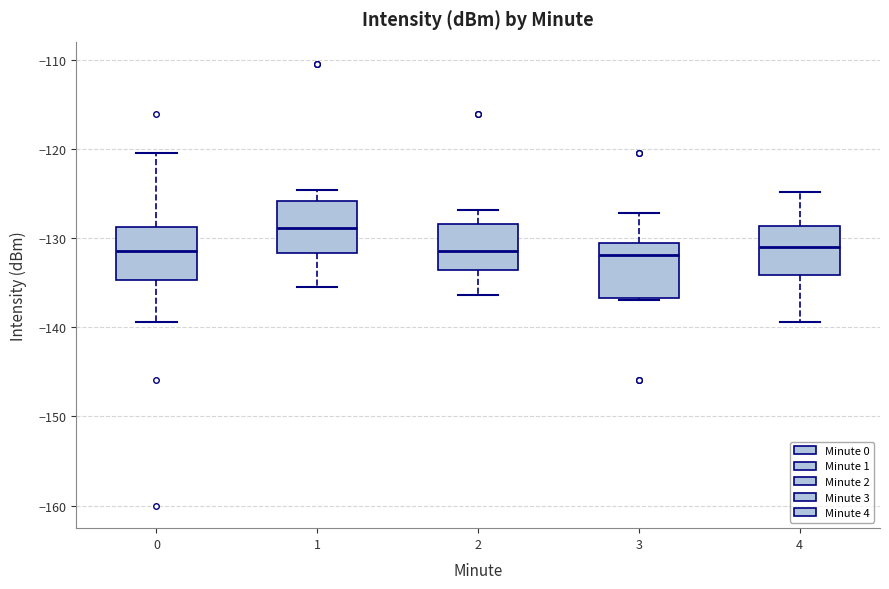

Reading left to right, transcribe this box plot: for each box, give where its median line is, the range the box spans, and where its two whiskers end, as read against the y-axis. The values are not printed on the chart, so give them approximately, as read against the axis.

0: median -131, box -135 to -129, whiskers -139 to -120
1: median -129, box -132 to -126, whiskers -135 to -125
2: median -131, box -134 to -128, whiskers -136 to -127
3: median -132, box -137 to -131, whiskers -137 to -127
4: median -131, box -134 to -129, whiskers -139 to -125